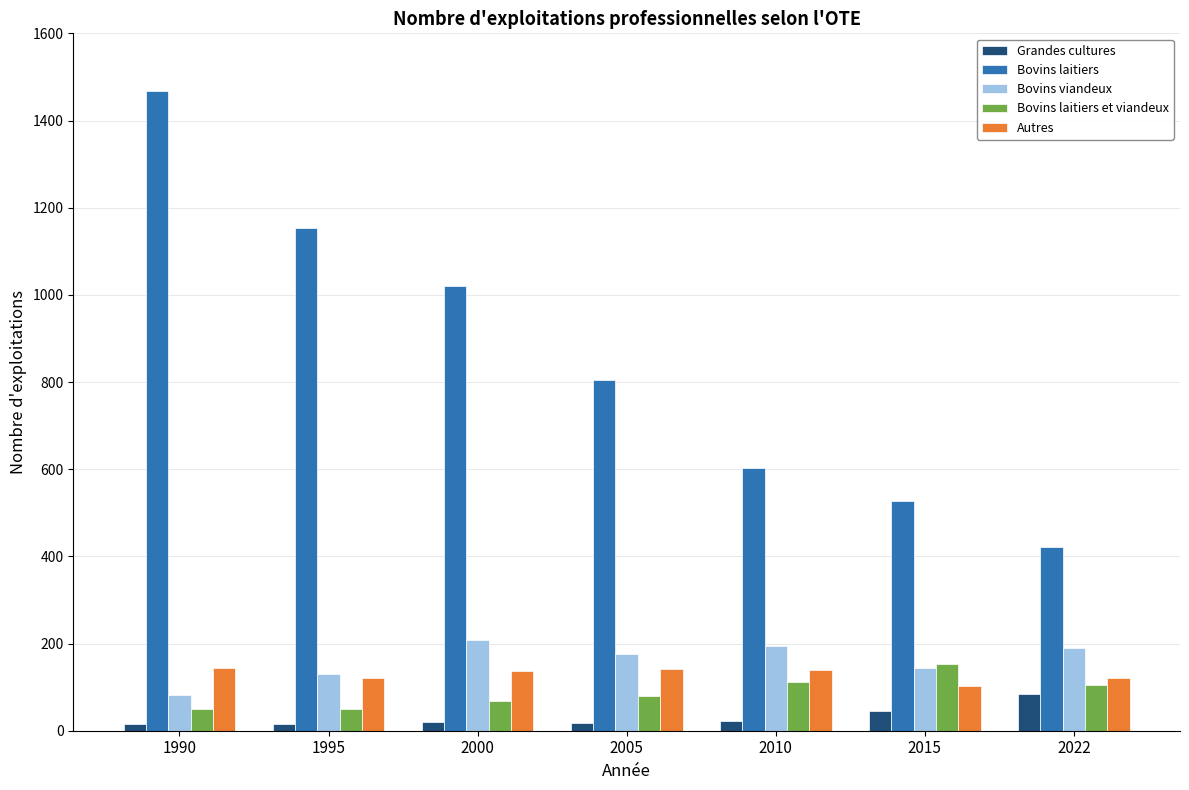

Count the number of categories in the chart.

7